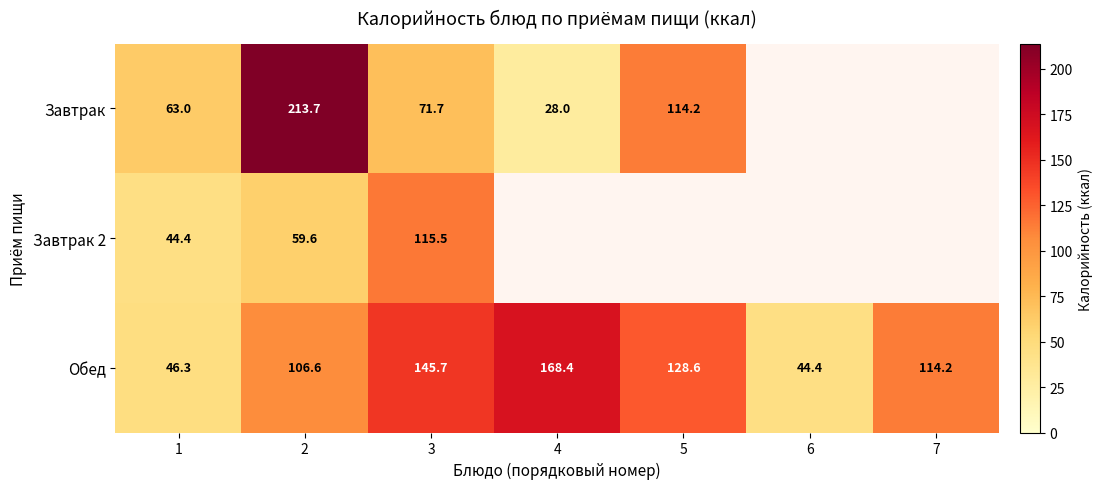

What is the minimum value for Обед?

44.4